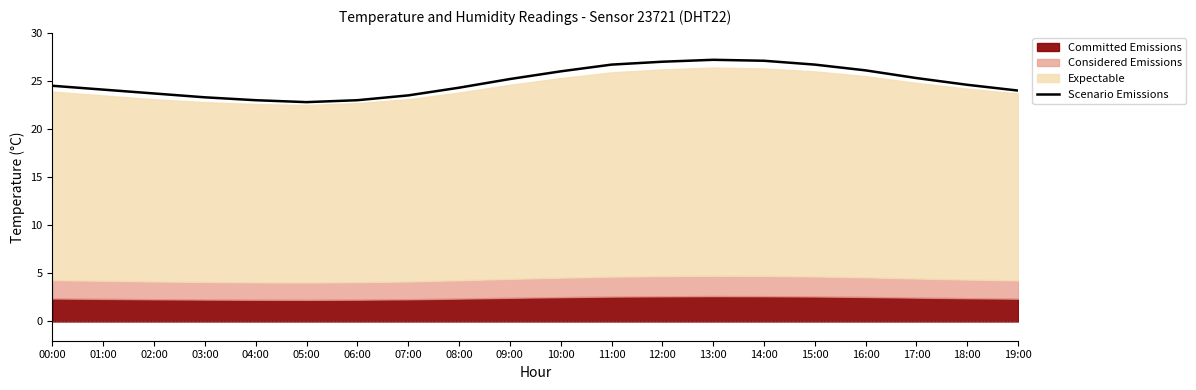

Reading left to right, what are all the values shown in this chart?

00:00=24.5	01:00=24.1	02:00=23.7	03:00=23.3	04:00=23.0	05:00=22.8	06:00=23.0	07:00=23.5	08:00=24.3	09:00=25.2	10:00=26.0	11:00=26.7	12:00=27.0	13:00=27.2	14:00=27.1	15:00=26.7	16:00=26.1	17:00=25.3	18:00=24.6	19:00=24.0